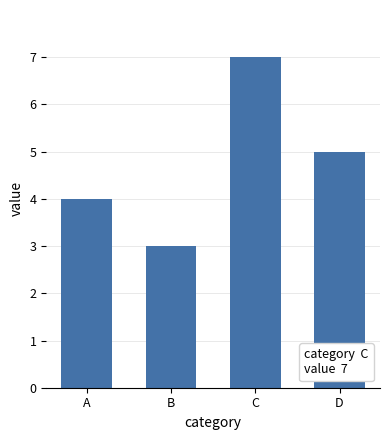

Reading left to right, transcribe all the data shown in this chart.

A=4	B=3	C=7	D=5